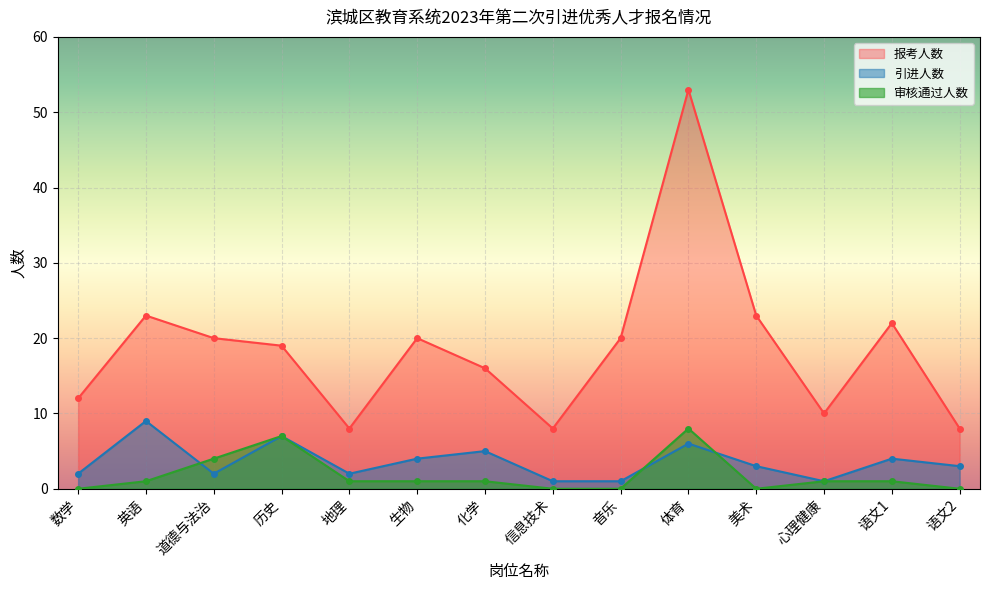

What is the difference between the 审核通过人数 values at 体育 and 地理?

7